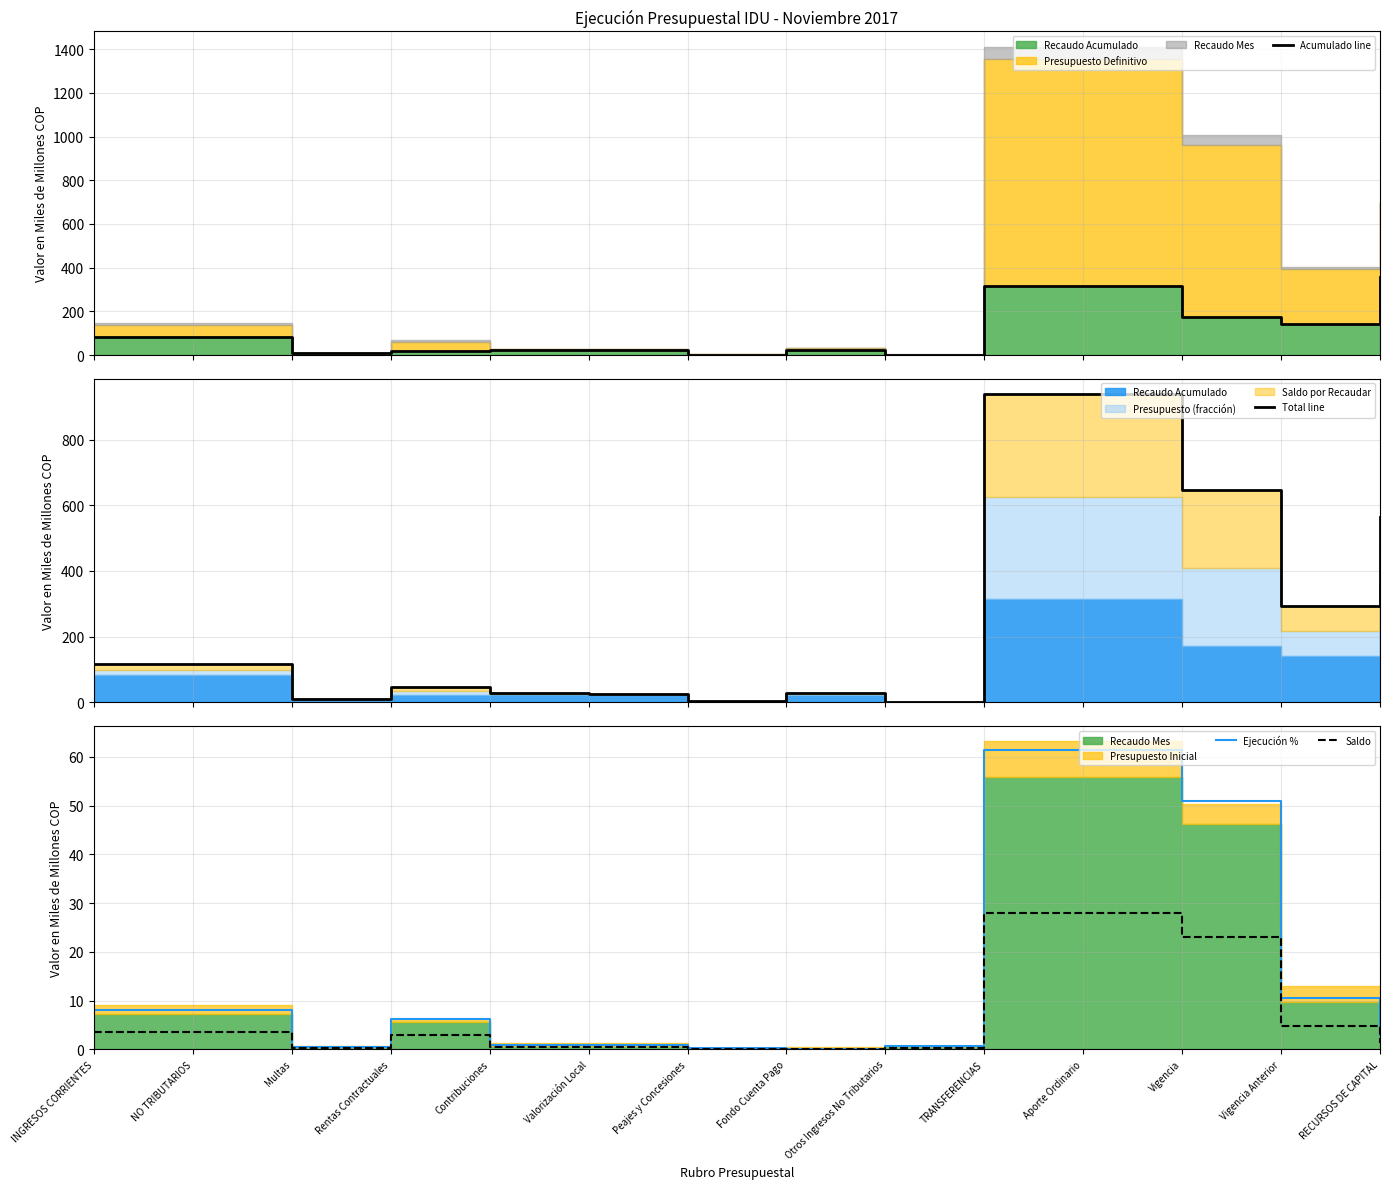

What is the difference between the maximum and minimum values in the Saldo series?

28.0